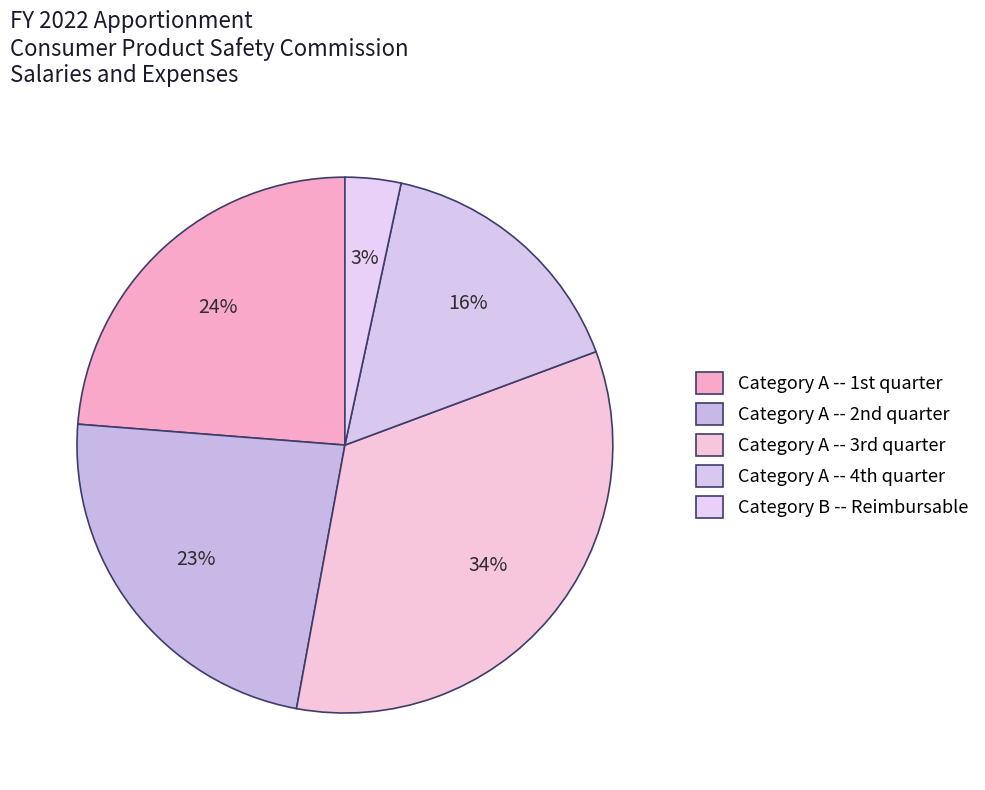

Is there any slice that represents more than half of the pie?

No